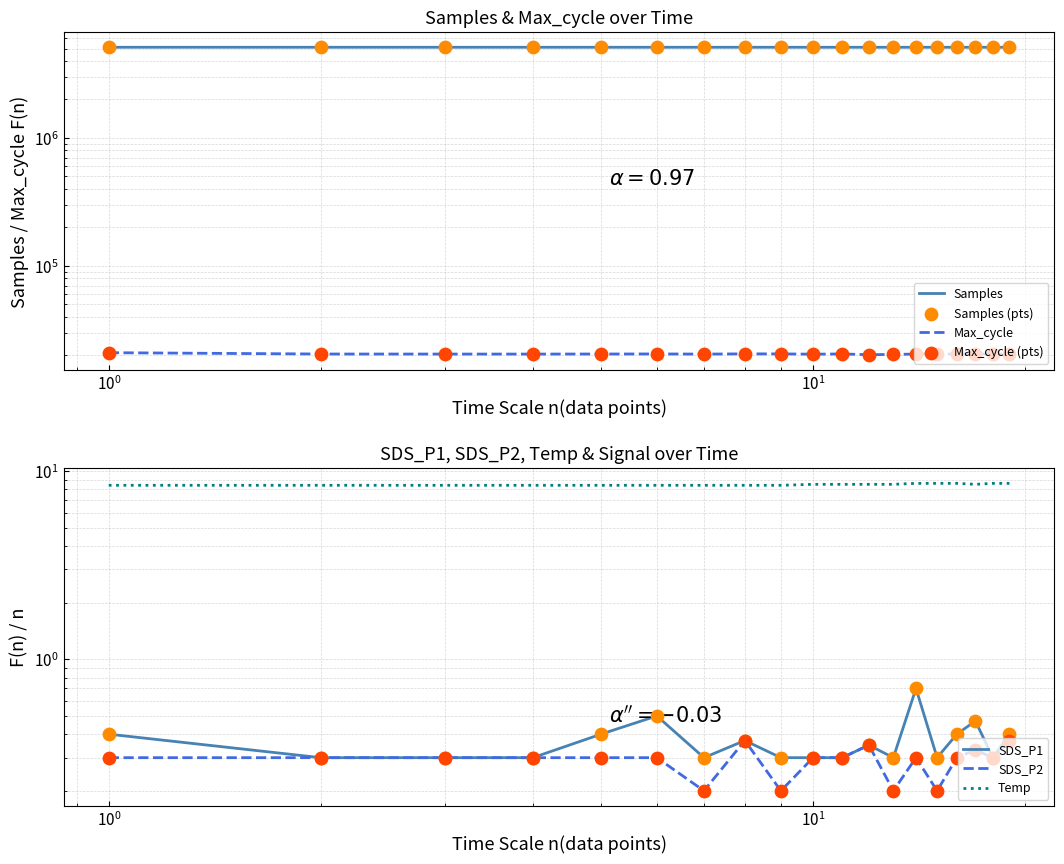

Is the value of Temp at 00:29 greater than the value of SDS_P1 at 00:41?

Yes